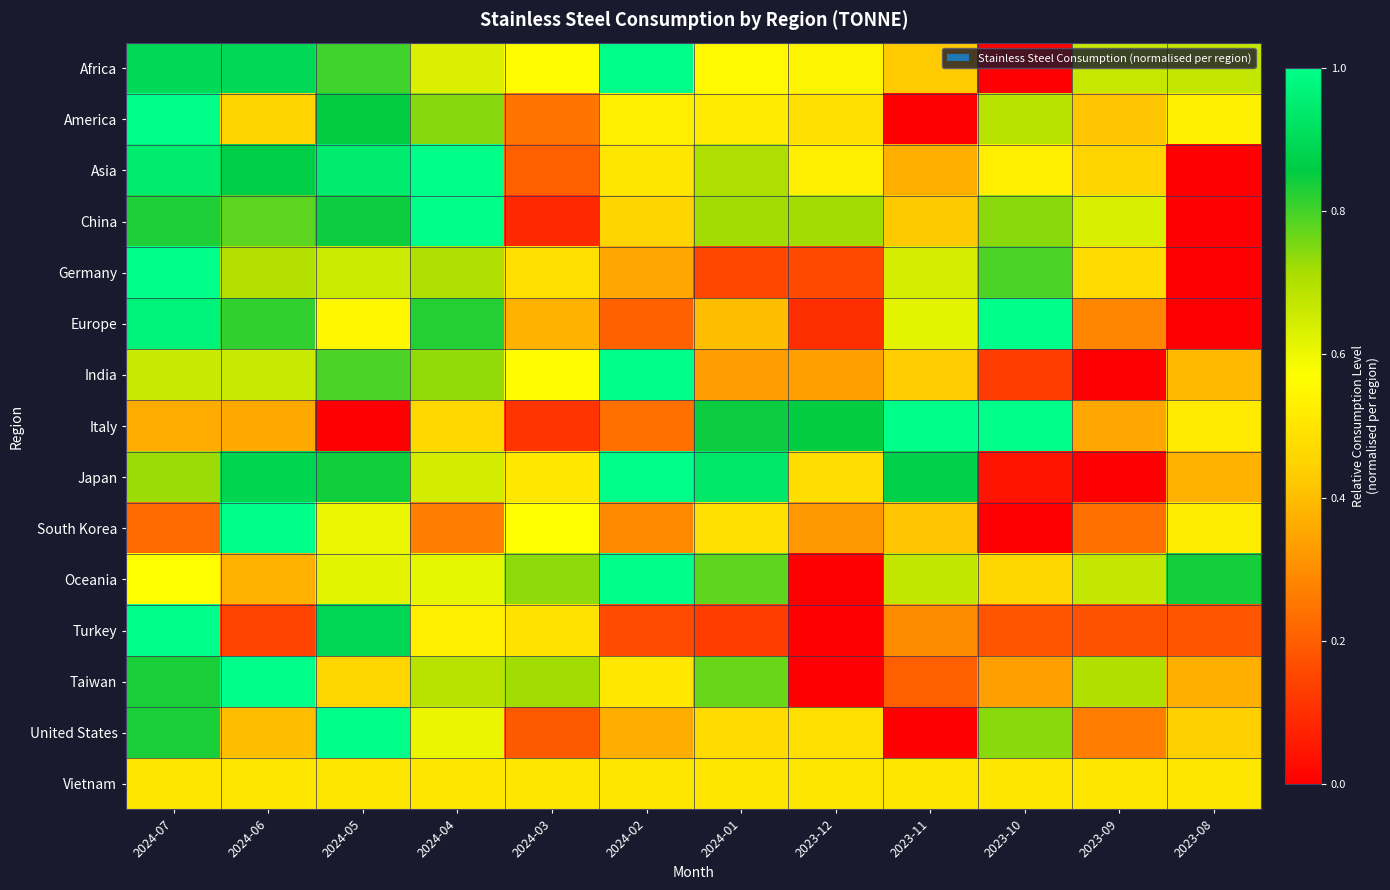

At how many categories does at least one series exceed 0?

12